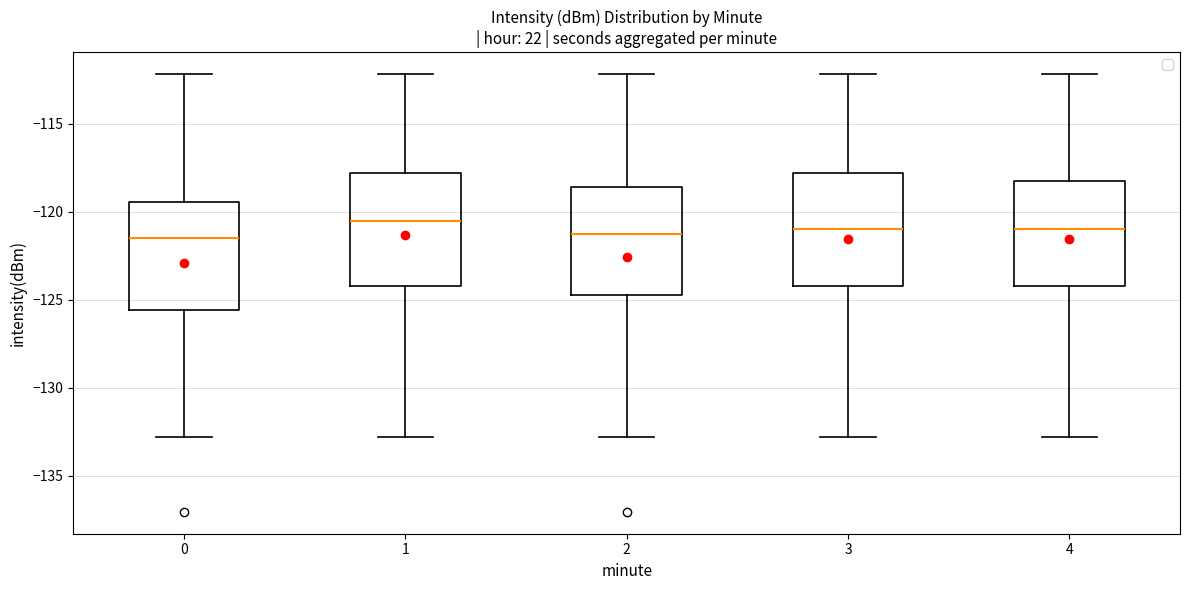

Where does the lower whisker of the box at x = 0 end on the y-axis? The values are not printed on the chart, so give them approximately, as read against the axis.

-133.0